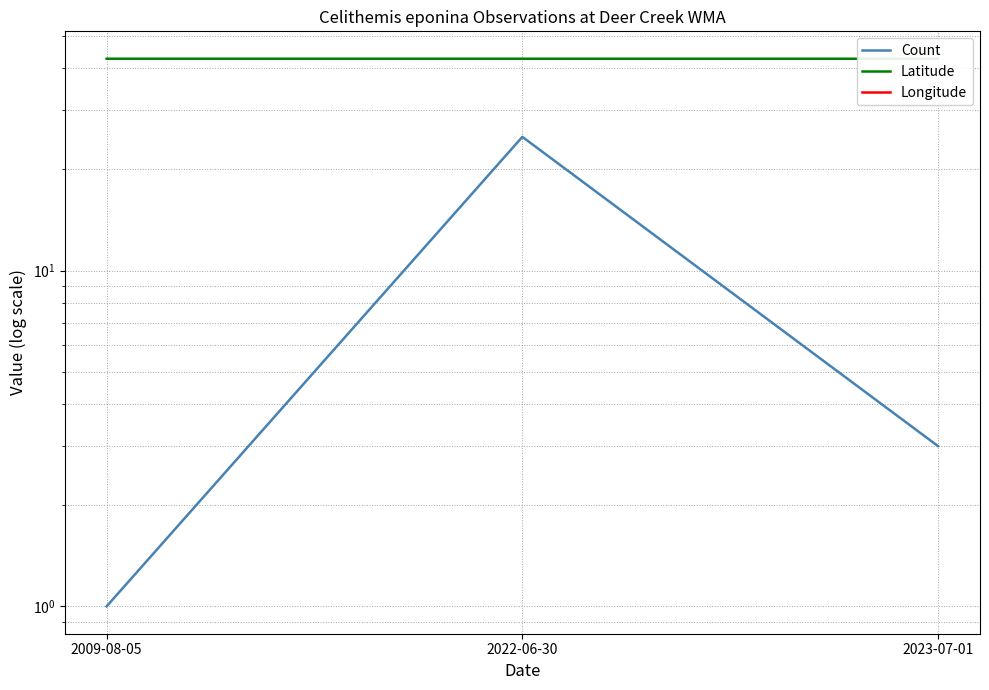

Where is Count nearest to the value 13?

2023-07-01